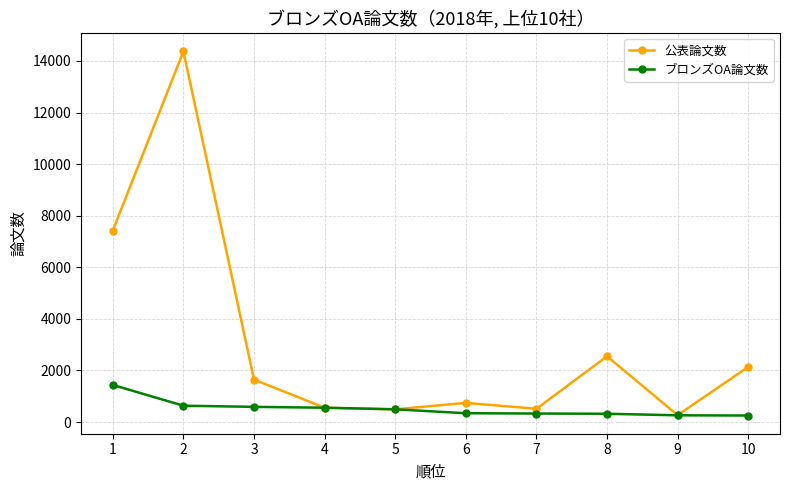

What is the difference between the ブロンズOA論文数 values at 3 and 9?

328